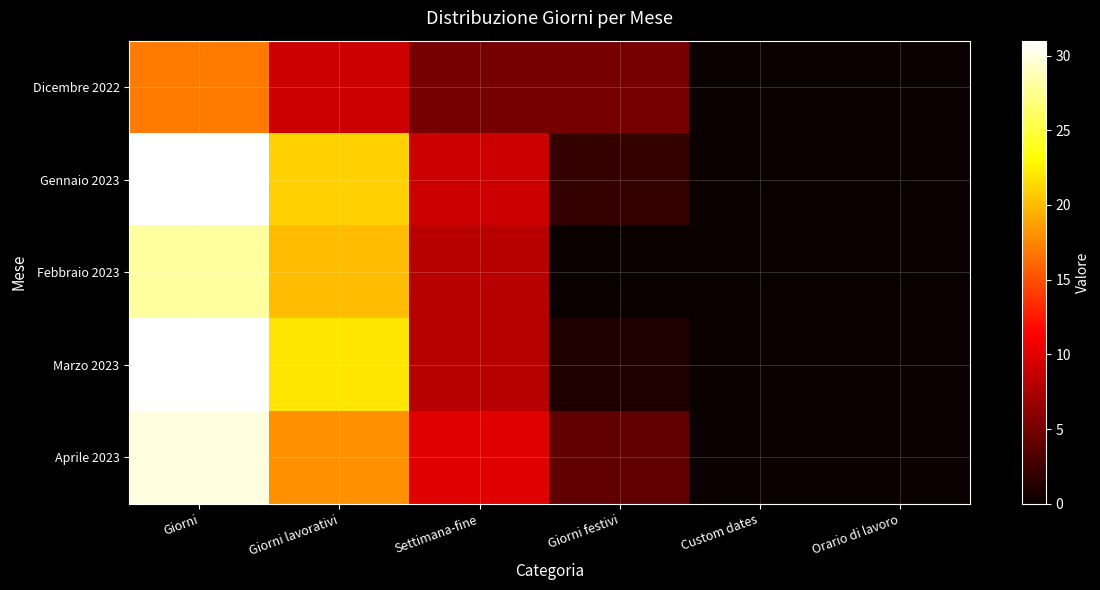

List the series in order of their peak value, lowest first.

Dicembre 2022, Febbraio 2023, Aprile 2023, Gennaio 2023, Marzo 2023